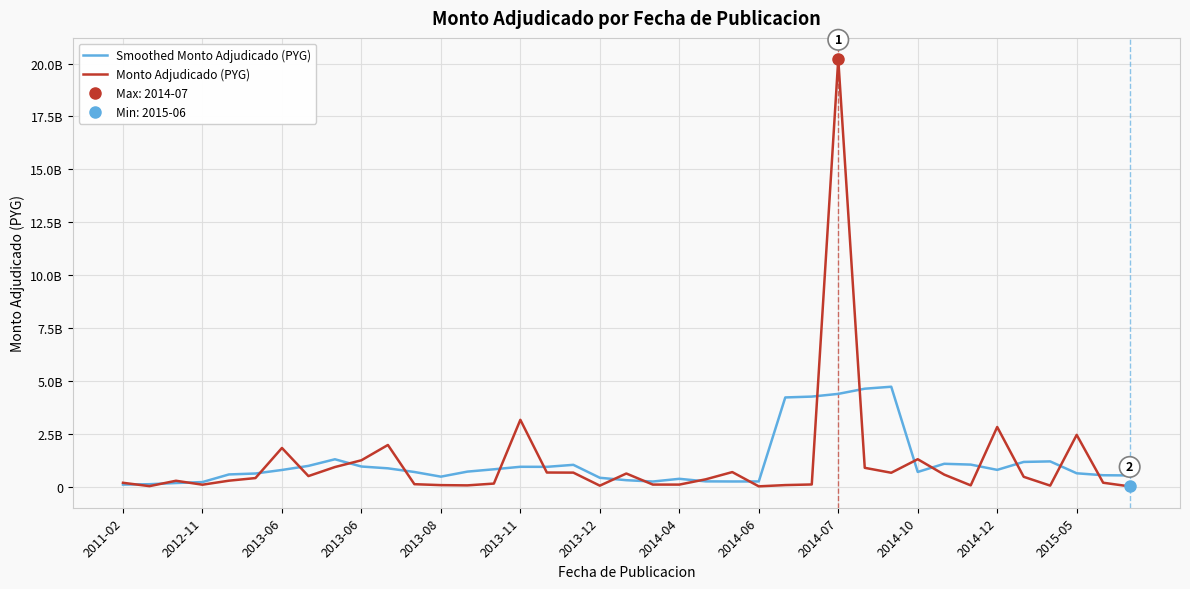

What is the minimum value for Smoothed Monto Adjudicado (PYG)?

96038850.0